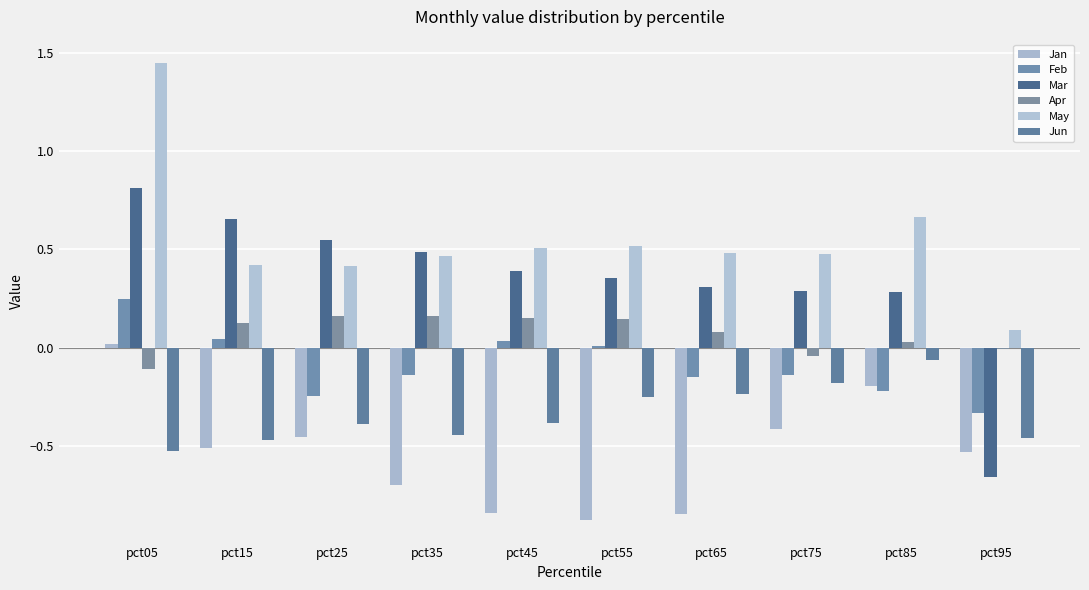

Reading left to right, transcribe all the data shown in this chart.

Jan: pct05=0.0	pct15=-0.5	pct25=-0.5	pct35=-0.7	pct45=-0.8	pct55=-0.9	pct65=-0.8	pct75=-0.4	pct85=-0.2	pct95=-0.5
Feb: pct05=0.2	pct15=0.0	pct25=-0.2	pct35=-0.1	pct45=0.0	pct55=0.0	pct65=-0.1	pct75=-0.1	pct85=-0.2	pct95=-0.3
Mar: pct05=0.8	pct15=0.7	pct25=0.5	pct35=0.5	pct45=0.4	pct55=0.4	pct65=0.3	pct75=0.3	pct85=0.3	pct95=-0.7
Apr: pct05=-0.1	pct15=0.1	pct25=0.2	pct35=0.2	pct45=0.2	pct55=0.1	pct65=0.1	pct75=-0.0	pct85=0.0	pct95=-0.0
May: pct05=1.4	pct15=0.4	pct25=0.4	pct35=0.5	pct45=0.5	pct55=0.5	pct65=0.5	pct75=0.5	pct85=0.7	pct95=0.1
Jun: pct05=-0.5	pct15=-0.5	pct25=-0.4	pct35=-0.4	pct45=-0.4	pct55=-0.2	pct65=-0.2	pct75=-0.2	pct85=-0.1	pct95=-0.5